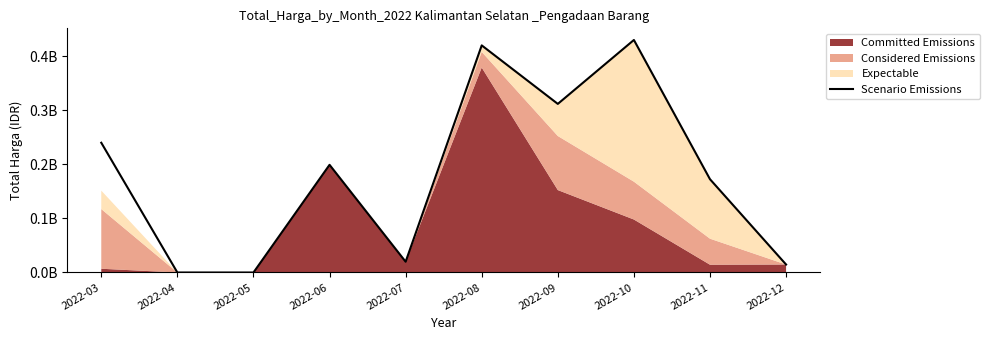

How many points are higher than both their immediate neighbors (excluding endpoints)?

3